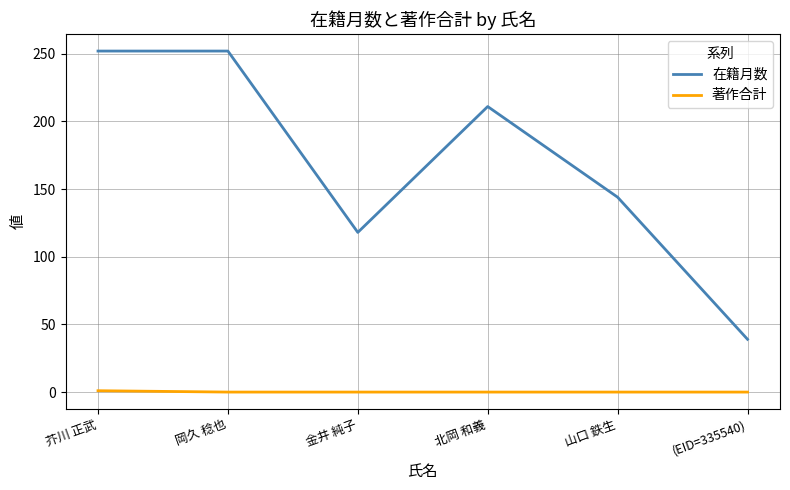

True or false: 著作合計 and 在籍月数 cross at least once.

False